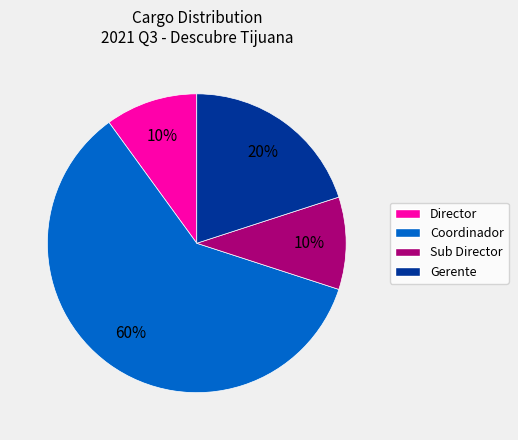

Is there a majority slice in this chart?

Yes